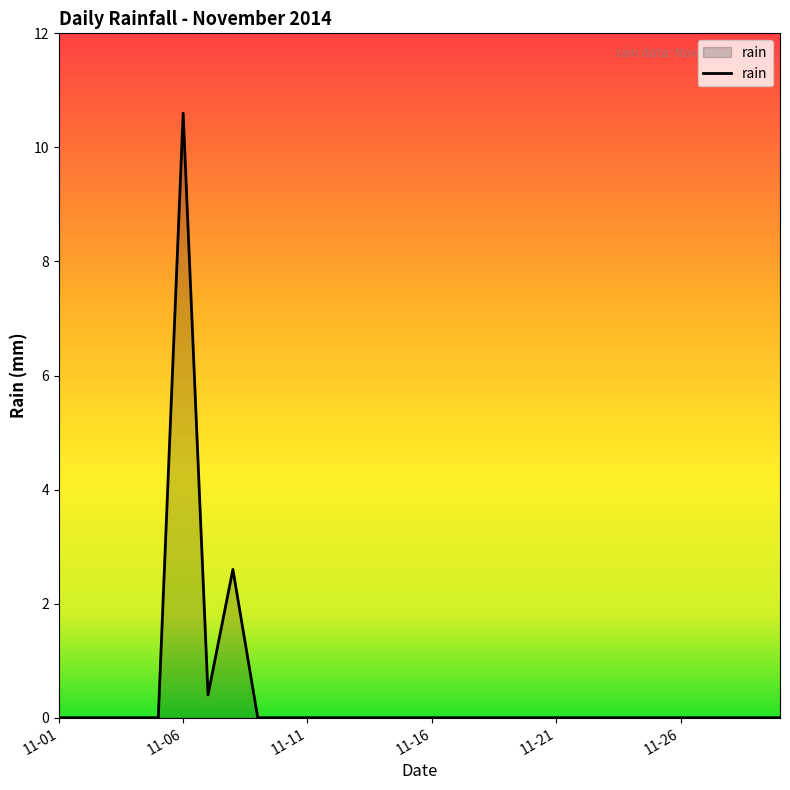

How many lines are shown in the chart?

1